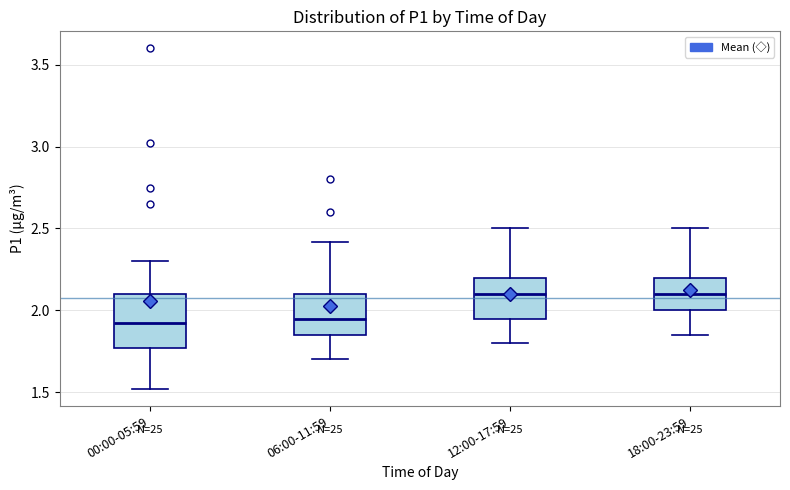

Which box is the tallest, from its lower edge to its upper edge?

00:00-05:59